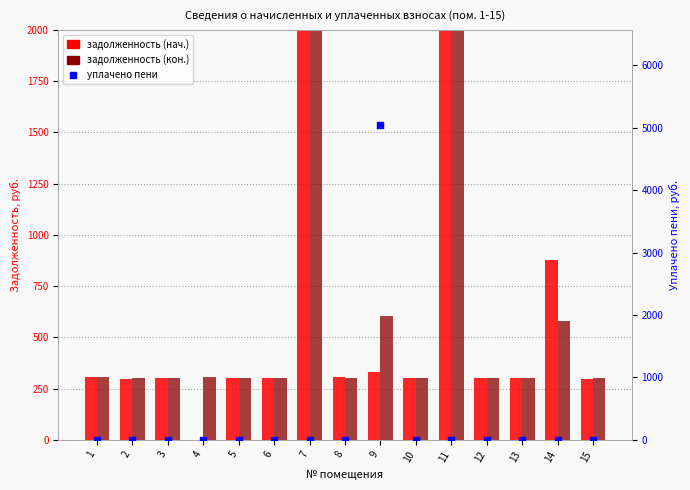

Which series has the widest spread of Y values?

задолженность (кон.)